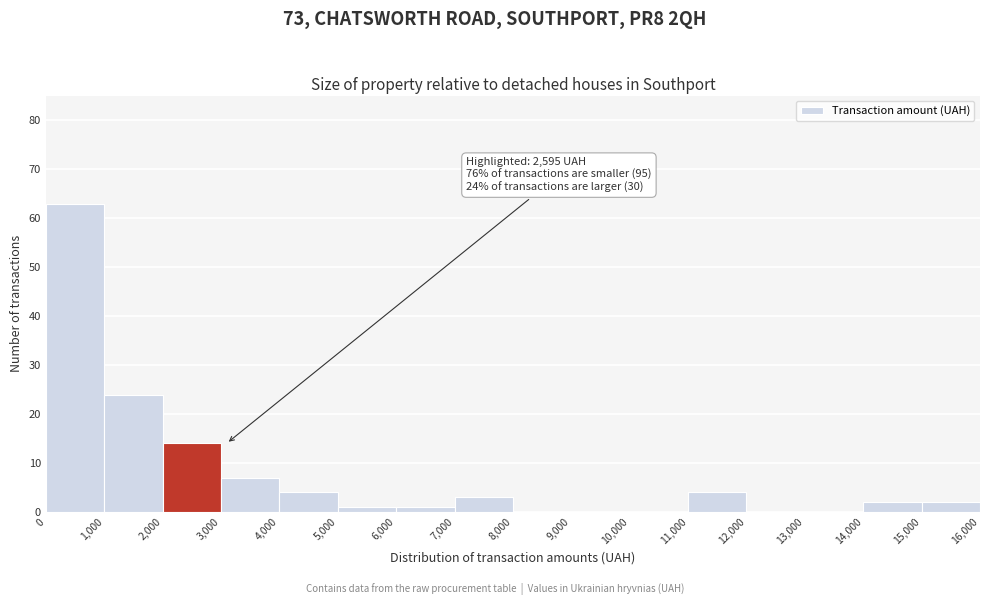

Over which range of the x-axis is the bar tallest?

0 to 1,000